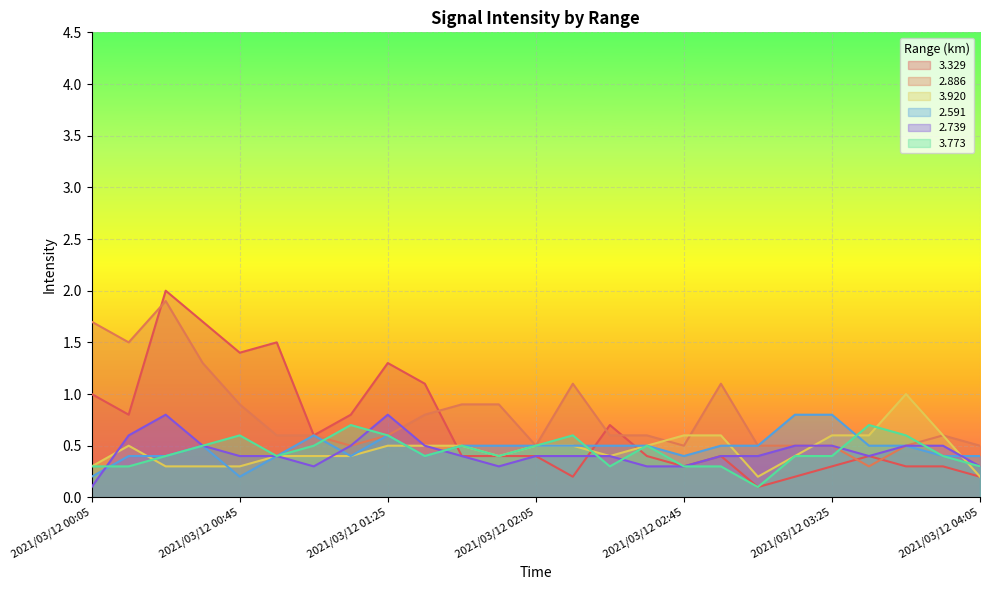

Is it true that   2.591 equals 0.3 at 2021/03/12 00:05?

False